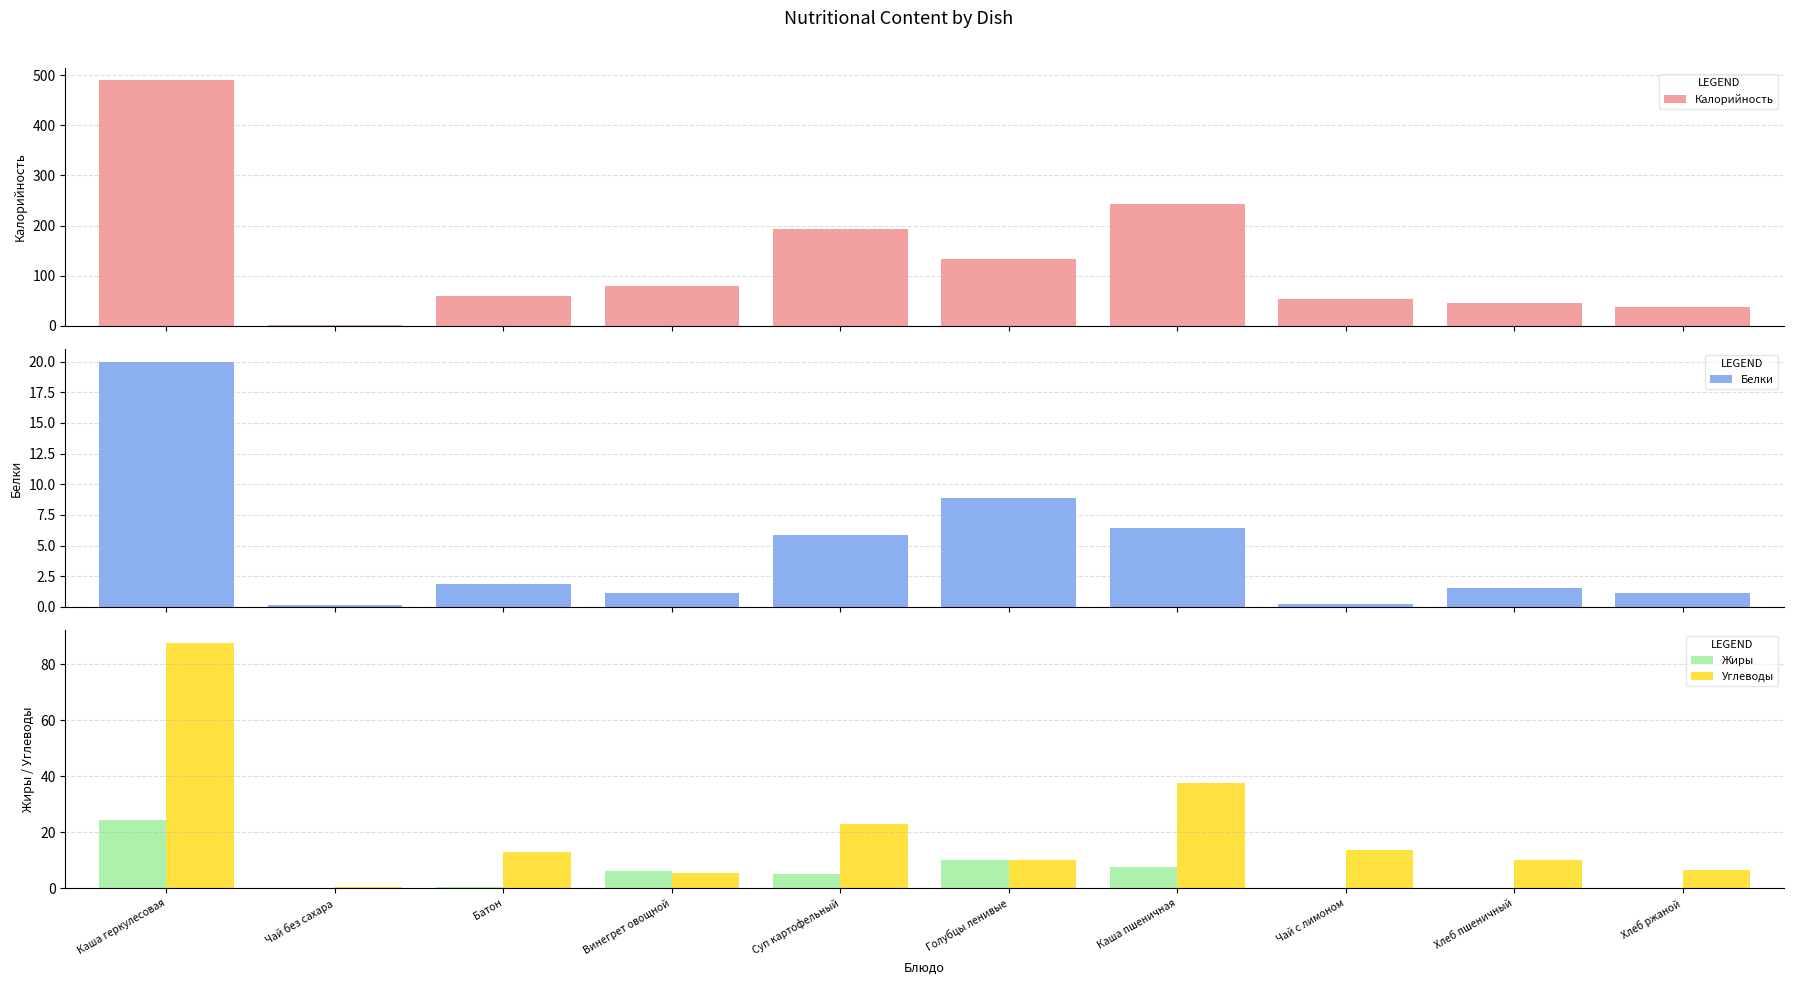

What position from the right is Хлеб пшеничный?

2